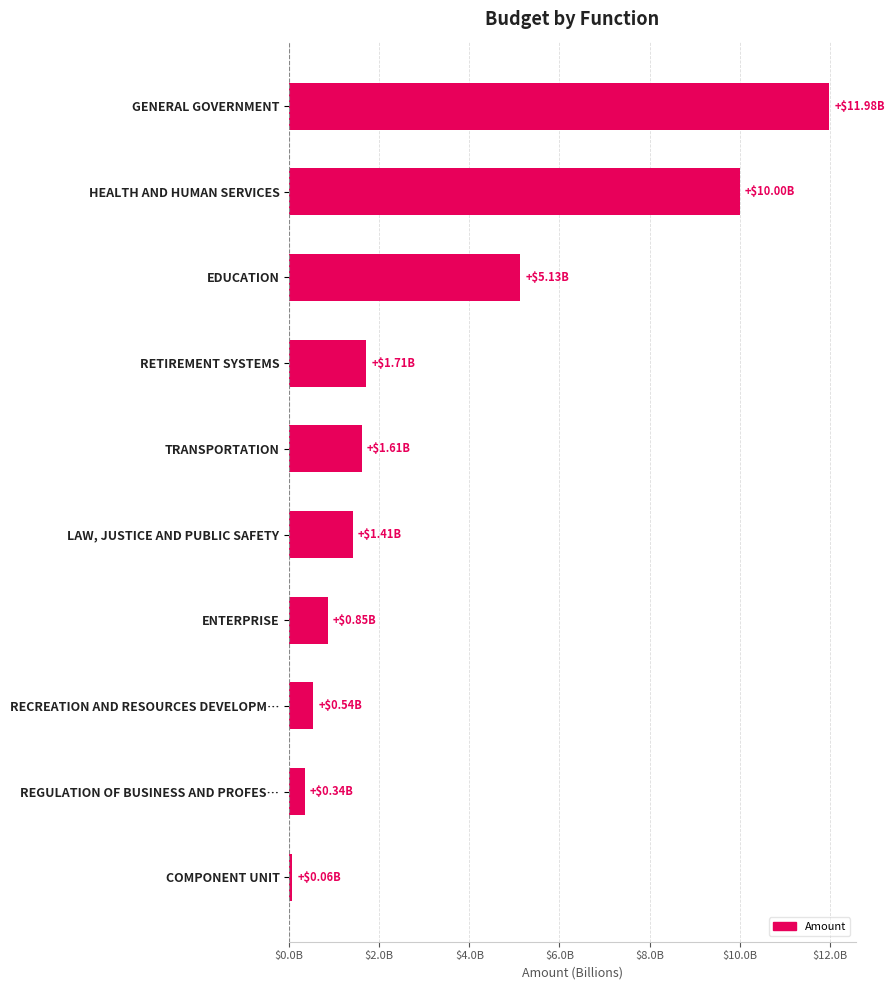

At which category does the chart reach its peak across all series?

GENERAL GOVERNMENT